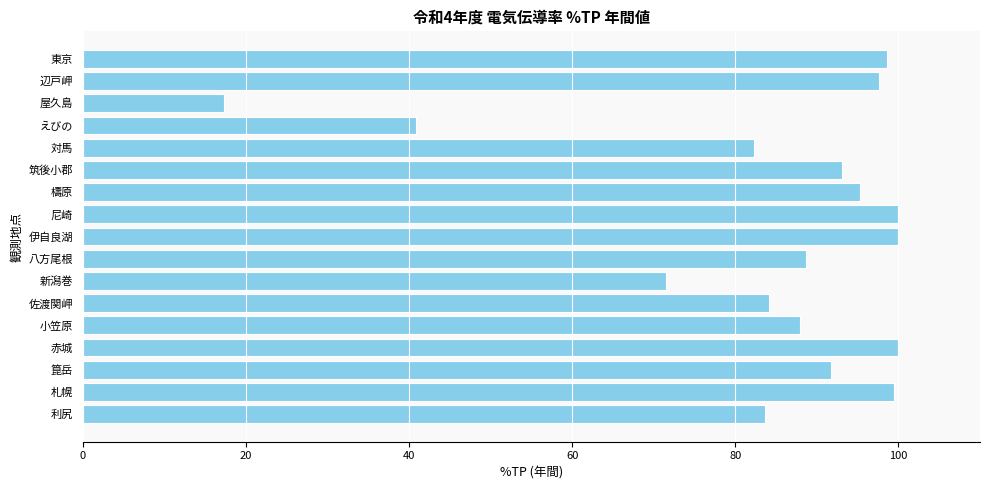

What is the difference between the second highest and minimum values?

82.6